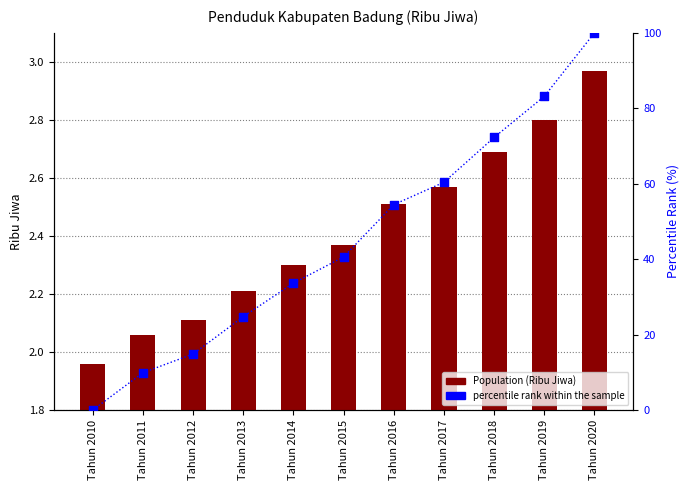

What are all the series names shown in the legend?

Population (Ribu Jiwa), percentile rank within the sample